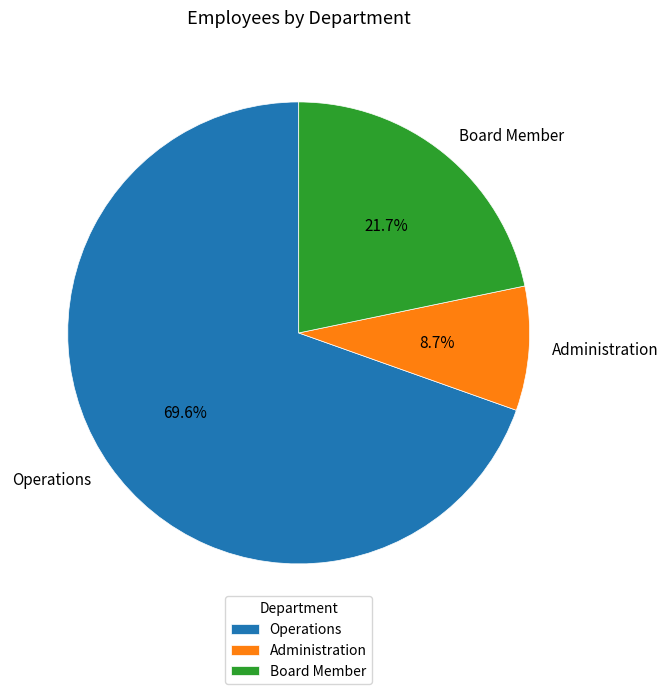

How many slices are in this pie chart?

3